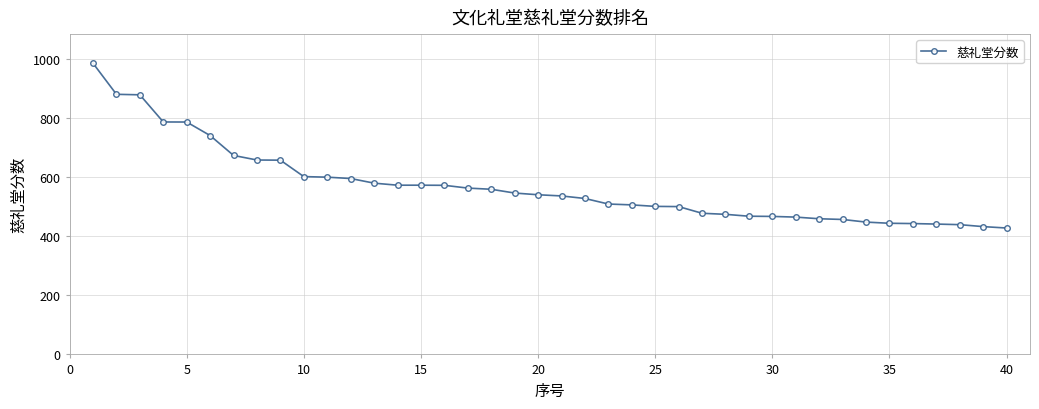

What is the average value?

569.9